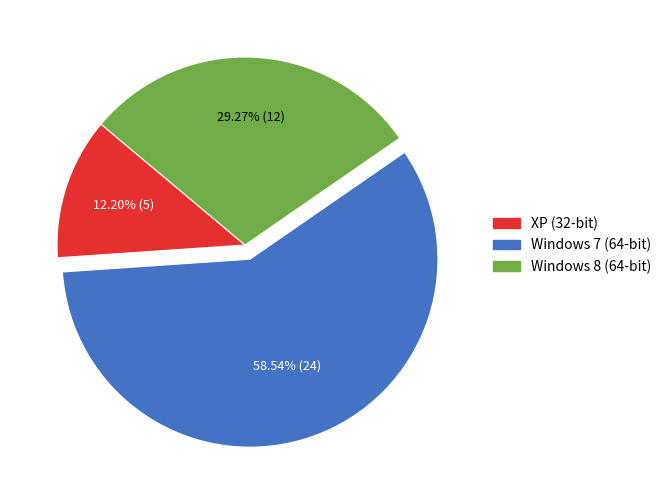

Is there a majority slice in this chart?

Yes